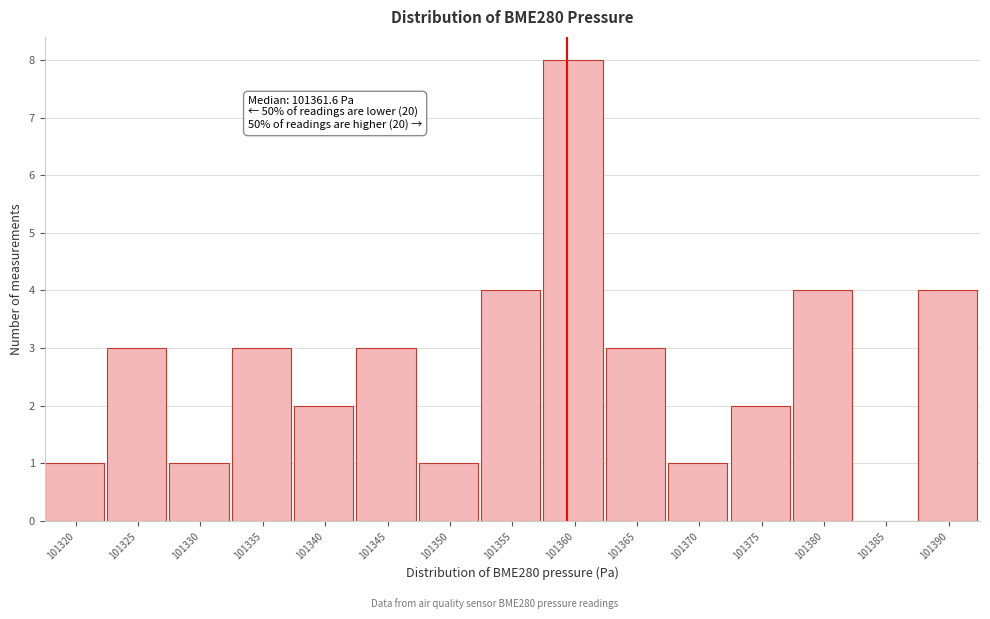

Reading left to right, what are all the values shown in this chart?

101320=1	101325=3	101330=1	101335=3	101340=2	101345=3	101350=1	101355=4	101360=8	101365=3	101370=1	101375=2	101380=4	101385=0	101390=4